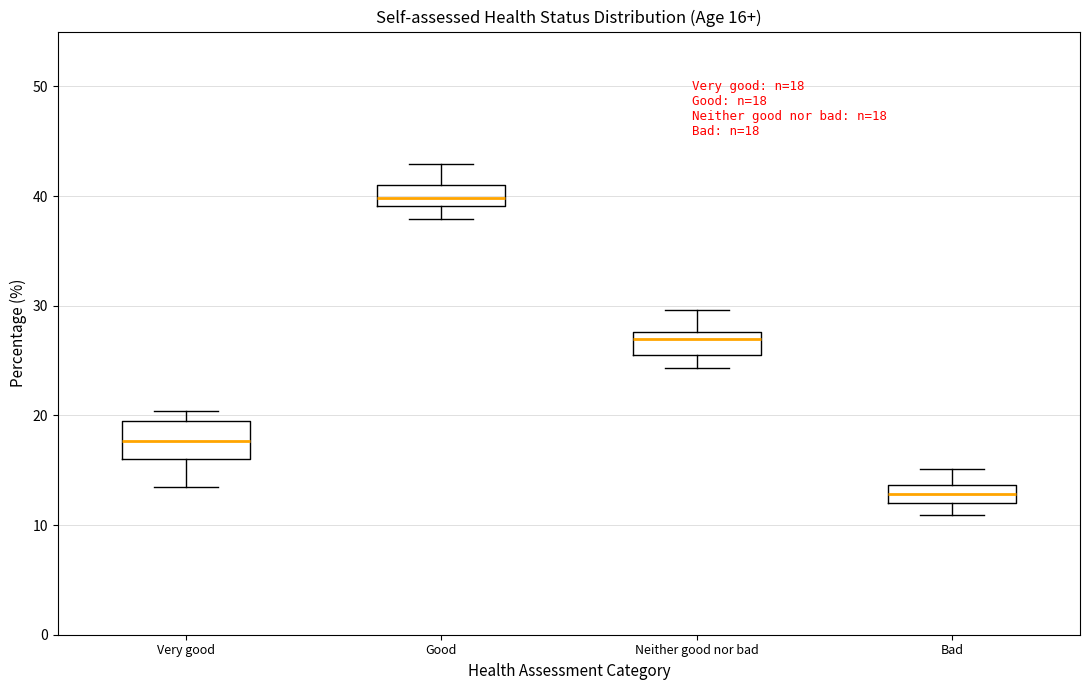

Which box has the highest median line?

Good